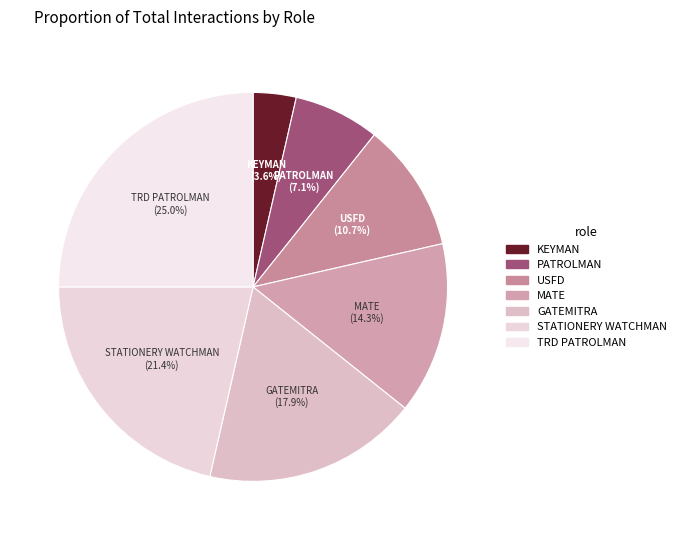

Which slice is the largest?

TRD PATROLMAN